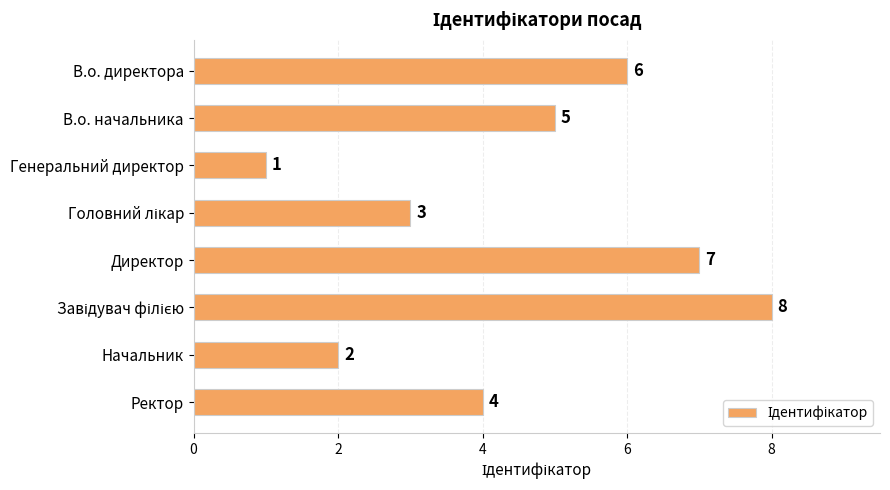

Which has a higher value, Ректор or Начальник?

Ректор